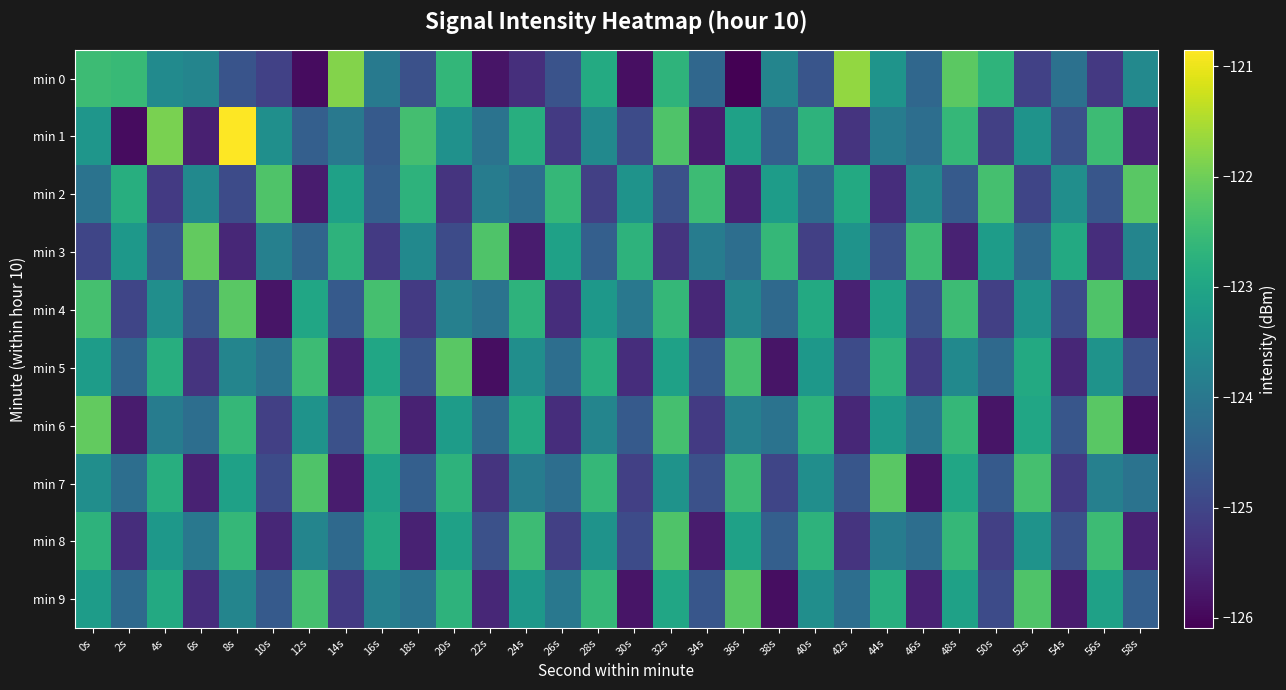

Which series changed the most between 4s and 46s?

min 7